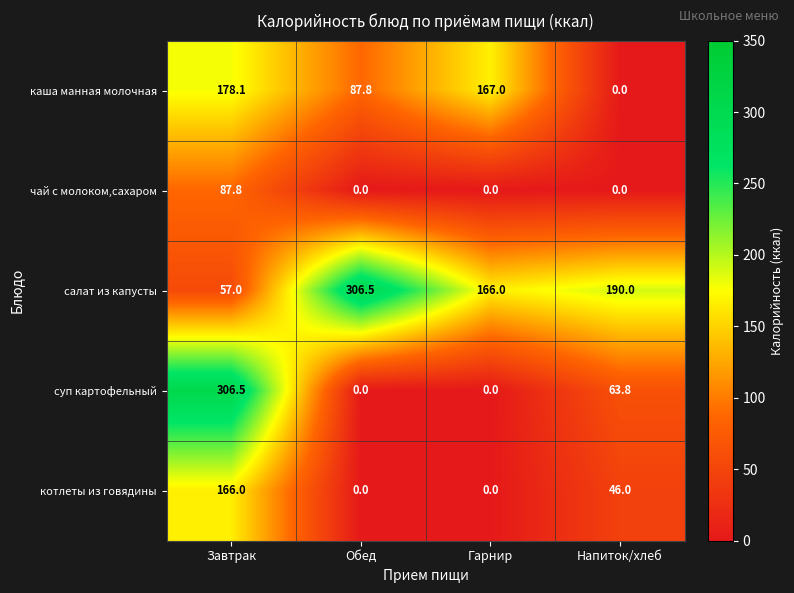

Is it true that чай с молоком,сахаром equals 0.0 at Гарнир?

True